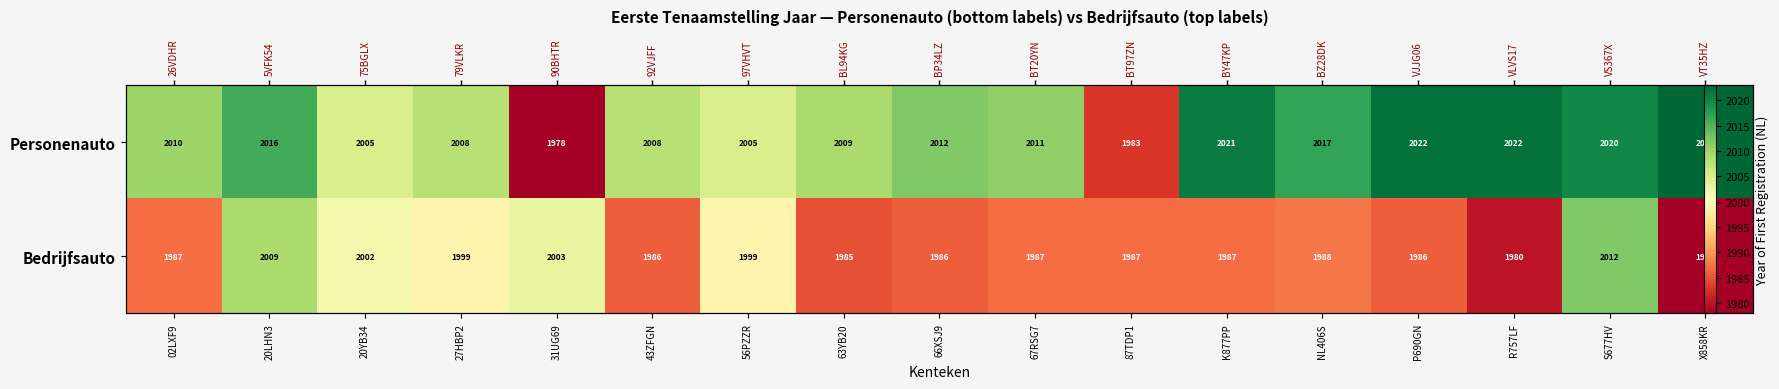

Between 20LHN3 and NL406S, which series saw the biggest shift?

Bedrijfsauto